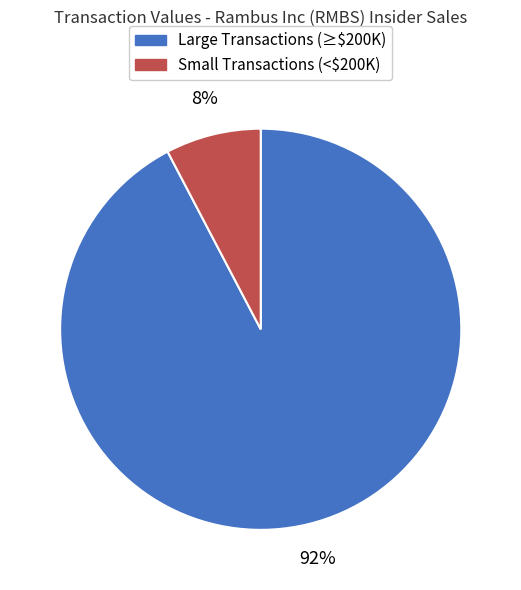

How many segments does this pie chart have?

2